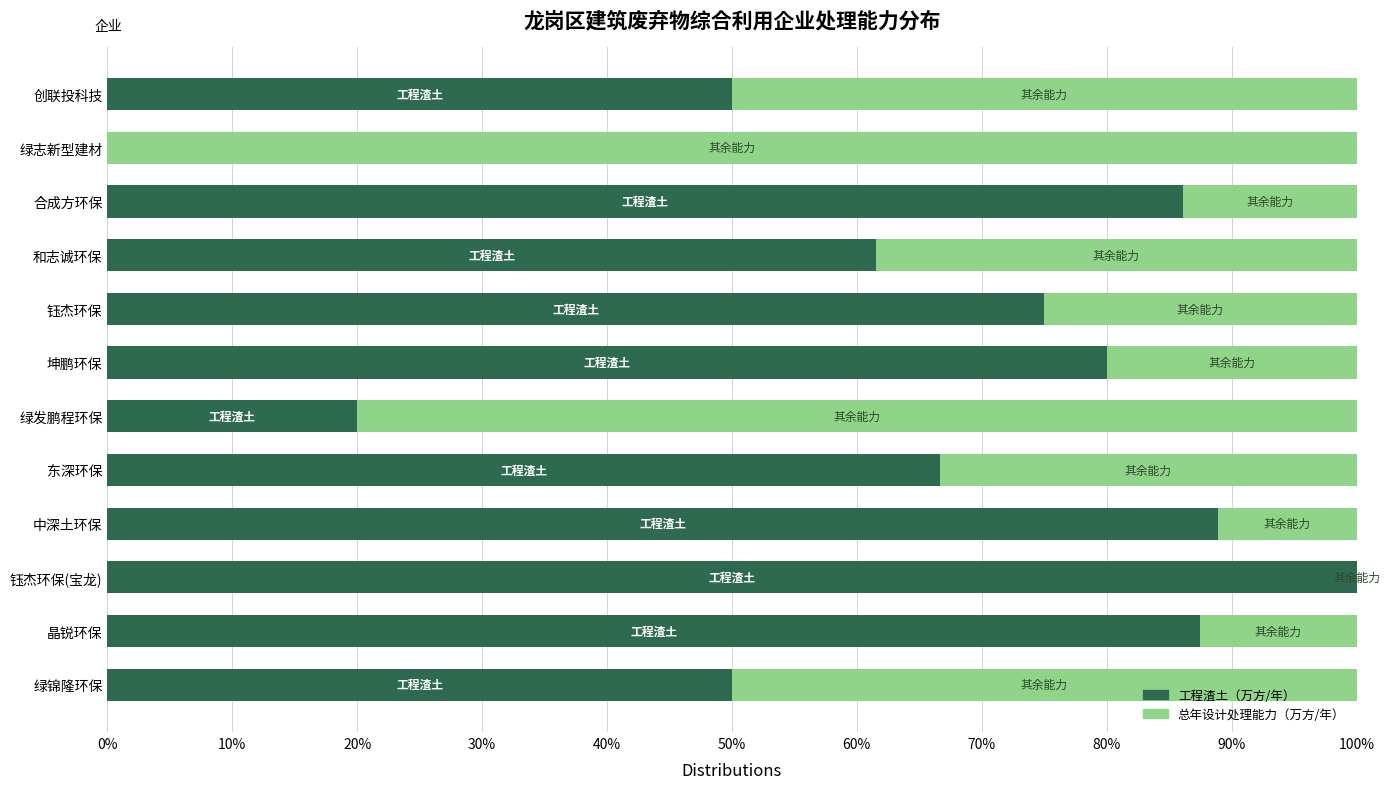

What is the total value across all series at 绿志新型建材?

100.0